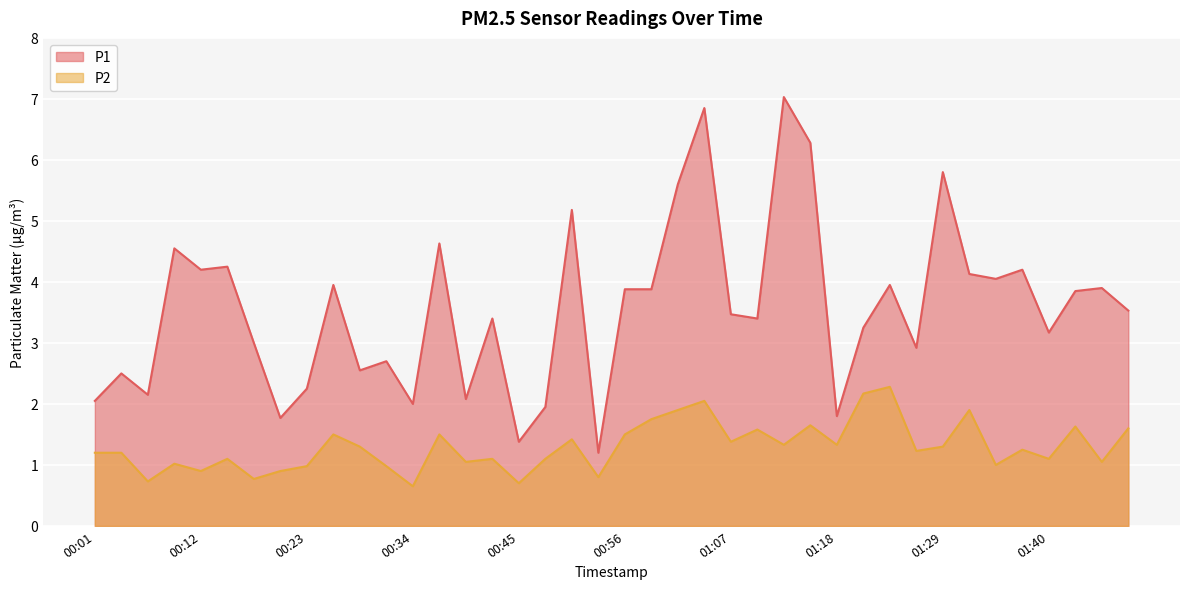

At which category is the sum across all series the highest?

01:04